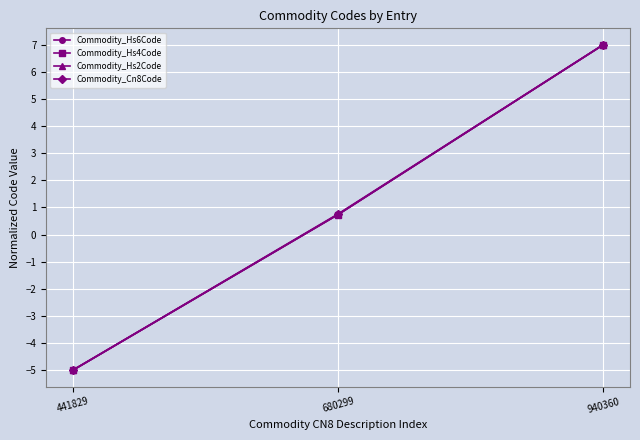

What is the difference between the Commodity_Cn8Code values at 680299 and 441829?

5.7